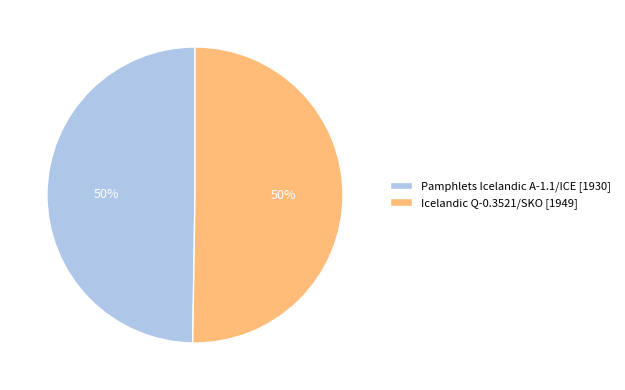

How many slices are in this pie chart?

2